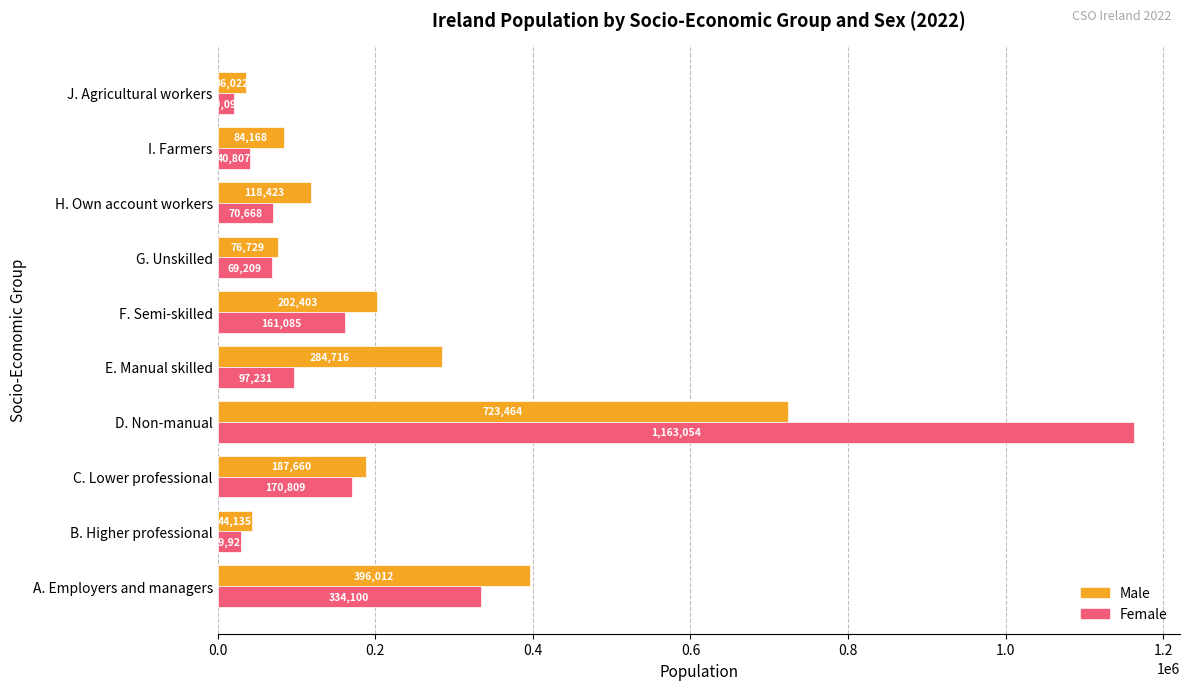

List the series in order of their overall mean, lowest first.

Male, Female